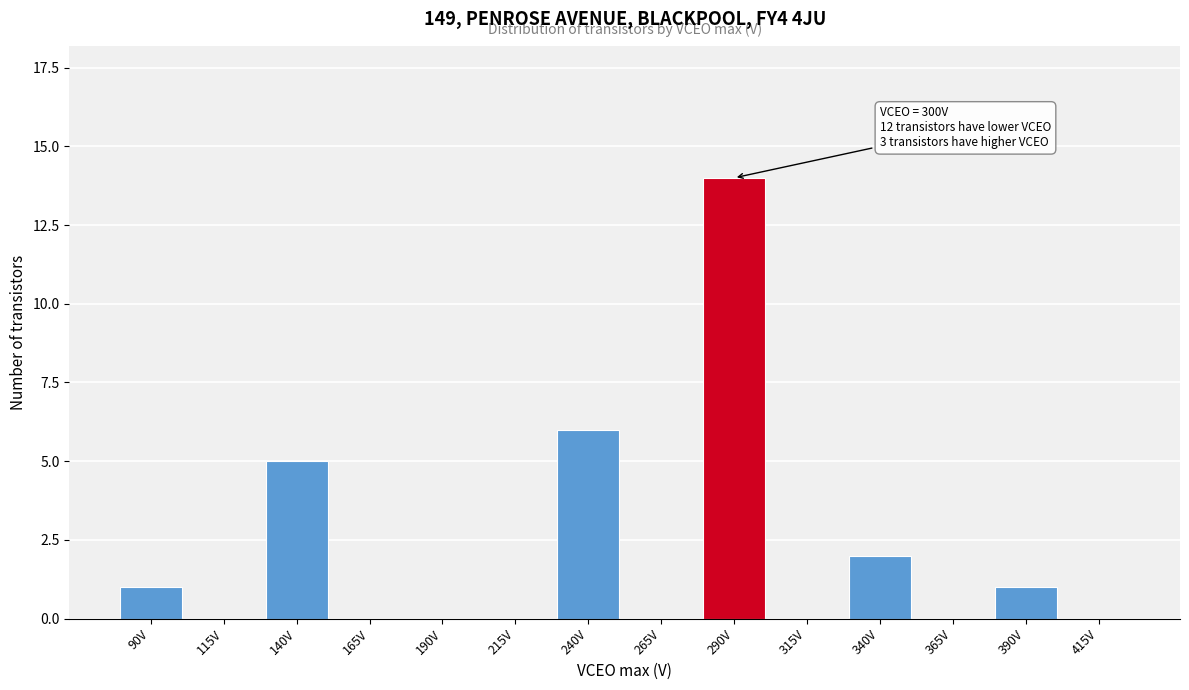

Reading left to right, transcribe all the data shown in this chart.

90V=1	115V=0	140V=5	165V=0	190V=0	215V=0	240V=6	265V=0	290V=14	315V=0	340V=2	365V=0	390V=1	415V=0